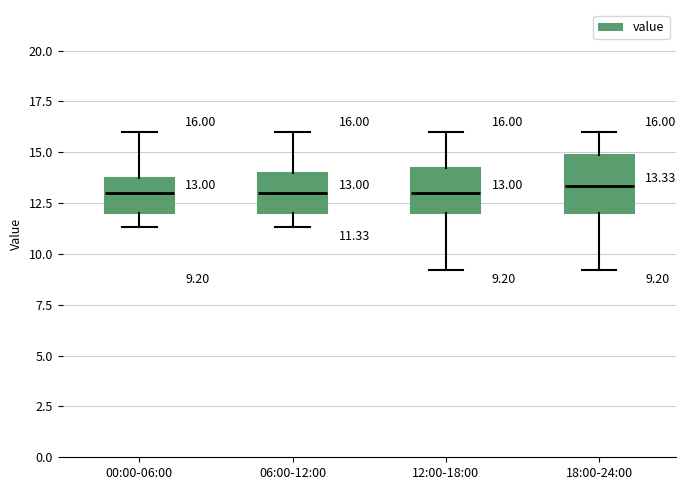

Which box is the tallest, from its lower edge to its upper edge?

18:00-24:00